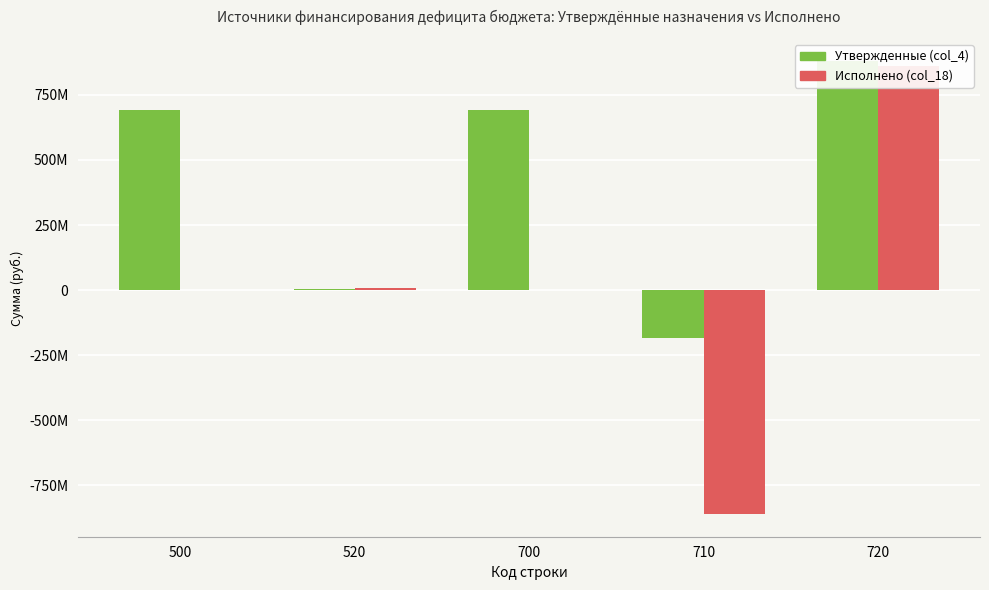

The value of Утвержденные (col_4) at 700 is 692461375.8. True or false?

True